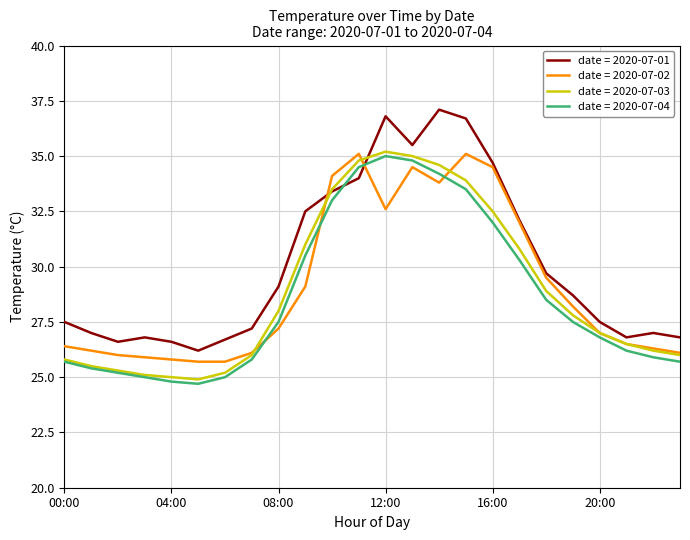

Which series has the largest total across all categories?

date = 2020-07-01